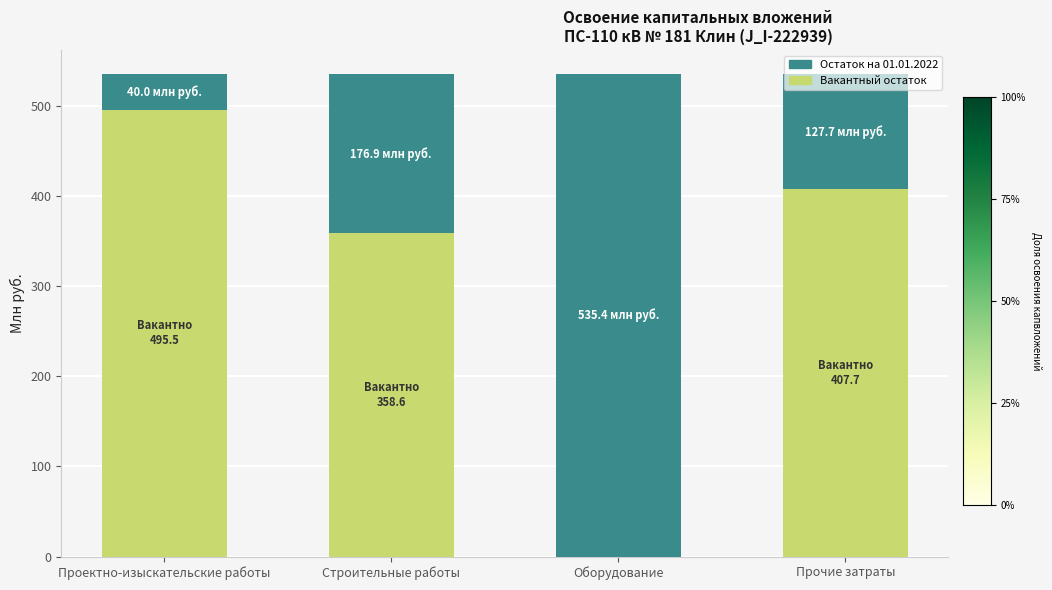

Count the number of data series in this chart.

2